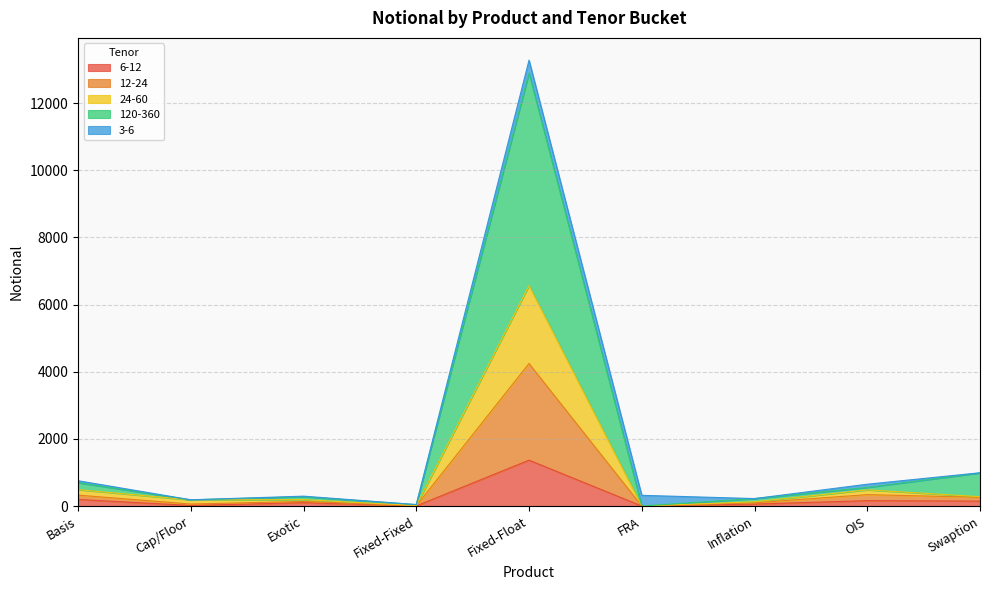

At which category is the sum across all series the highest?

Fixed-Float